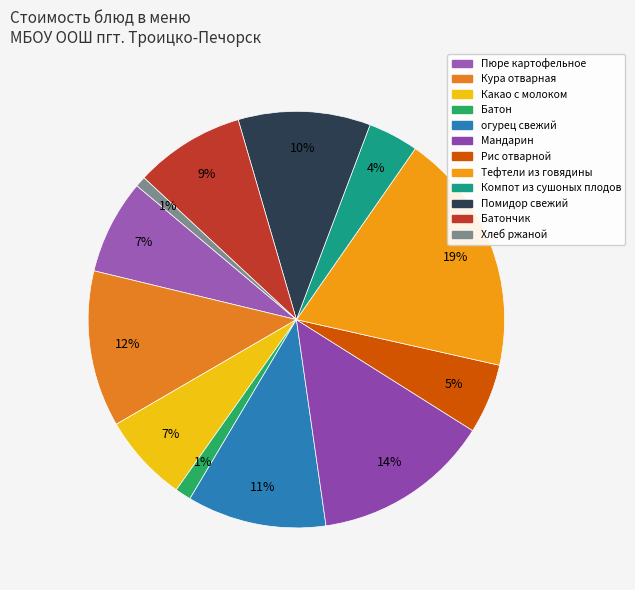

To the nearest percent, what is the difference between the largest and smallest slice percentages?

18%